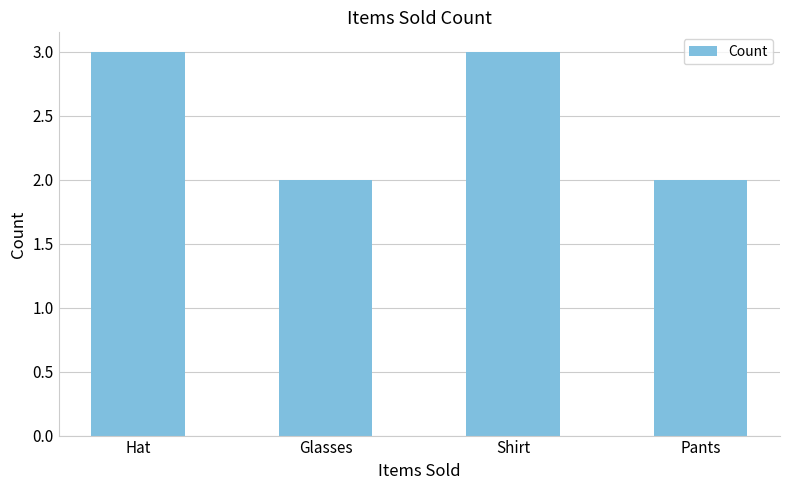

What value does the data have at Hat?

3